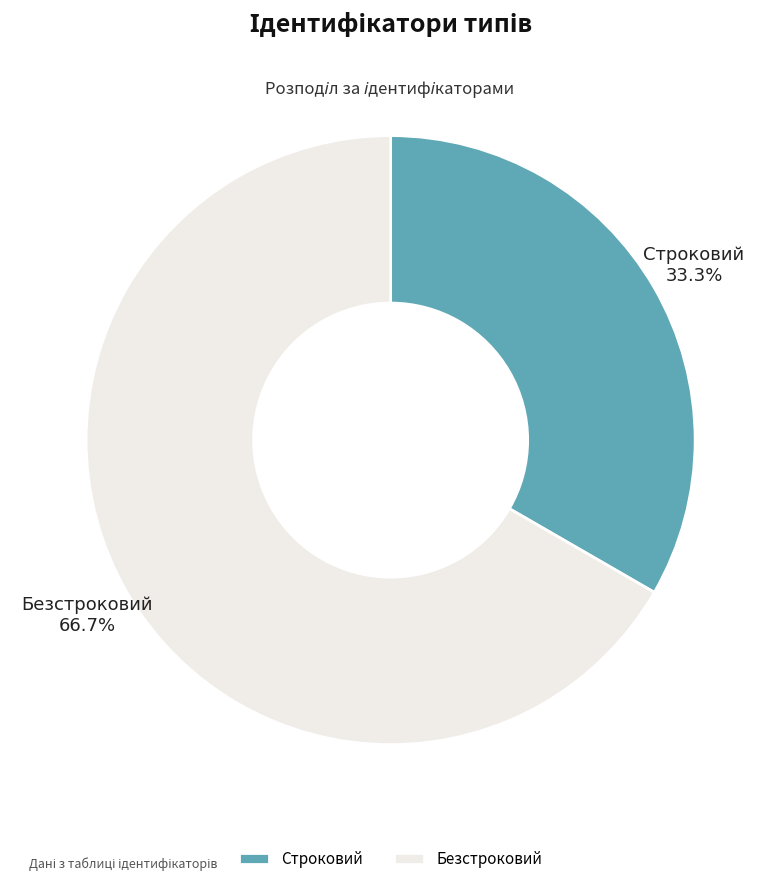

What is the smallest slice in the pie chart?

Строковий